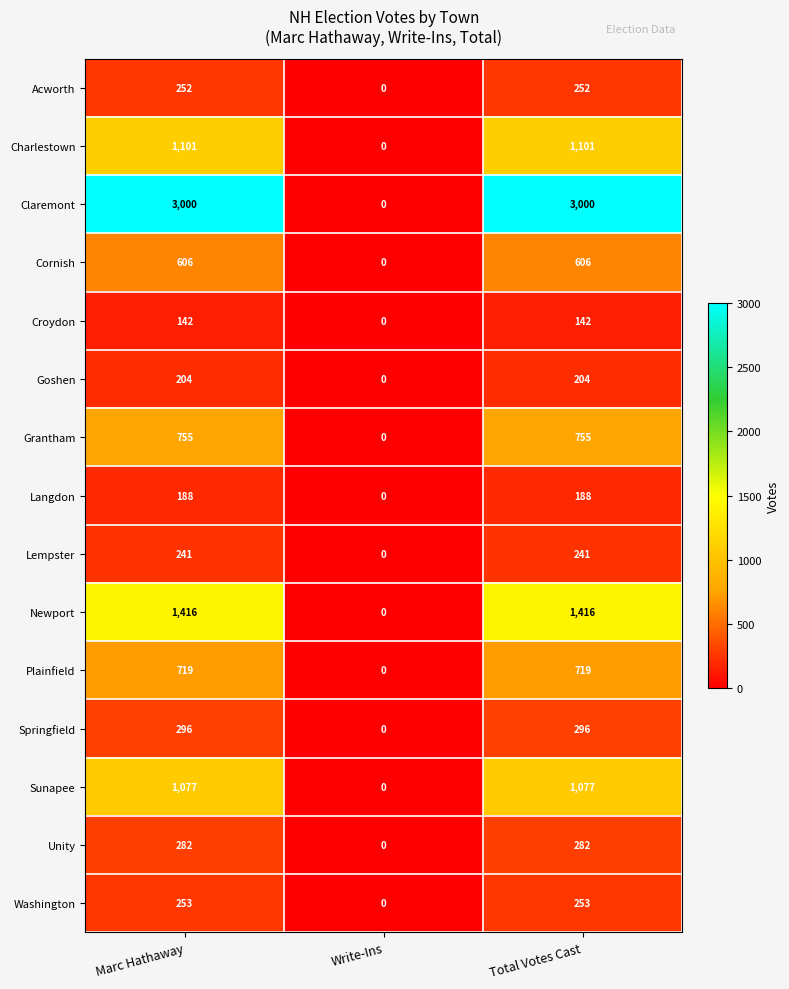

Is it true that Newport equals 2336 at Total Votes Cast?

False